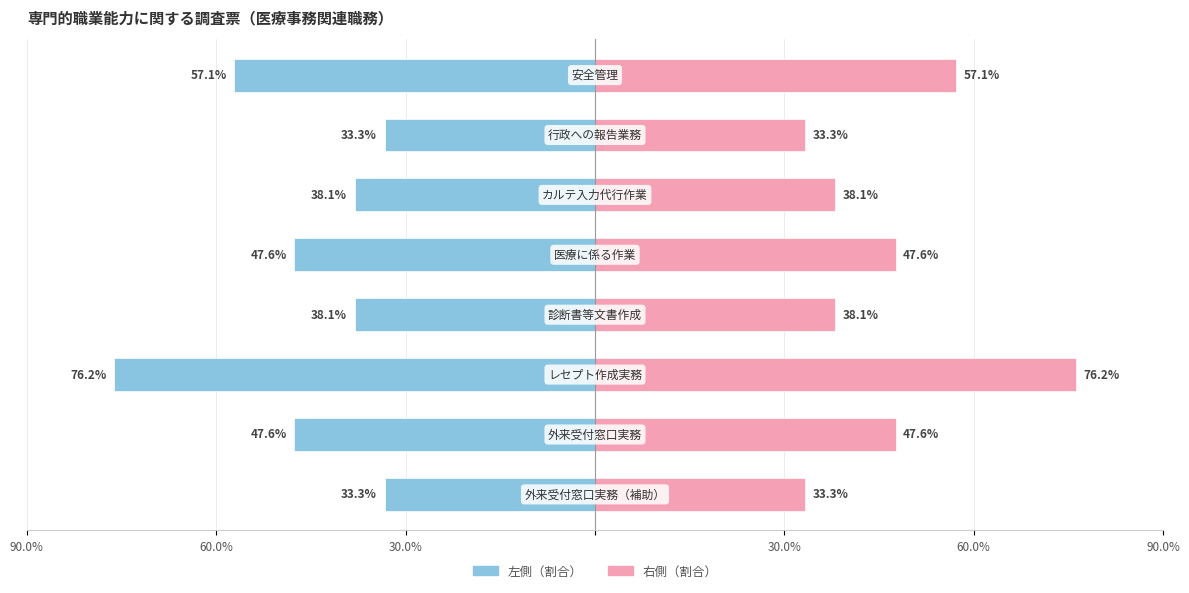

What is the sum of all Off-JT必要割合（左） values?

-371.4